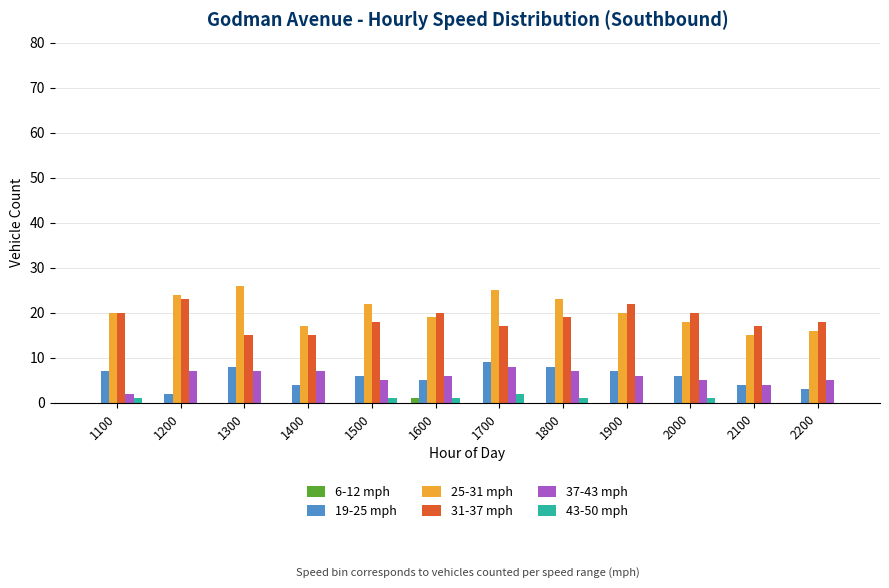

The value of 31-37 mph at 1900 is 22. True or false?

True